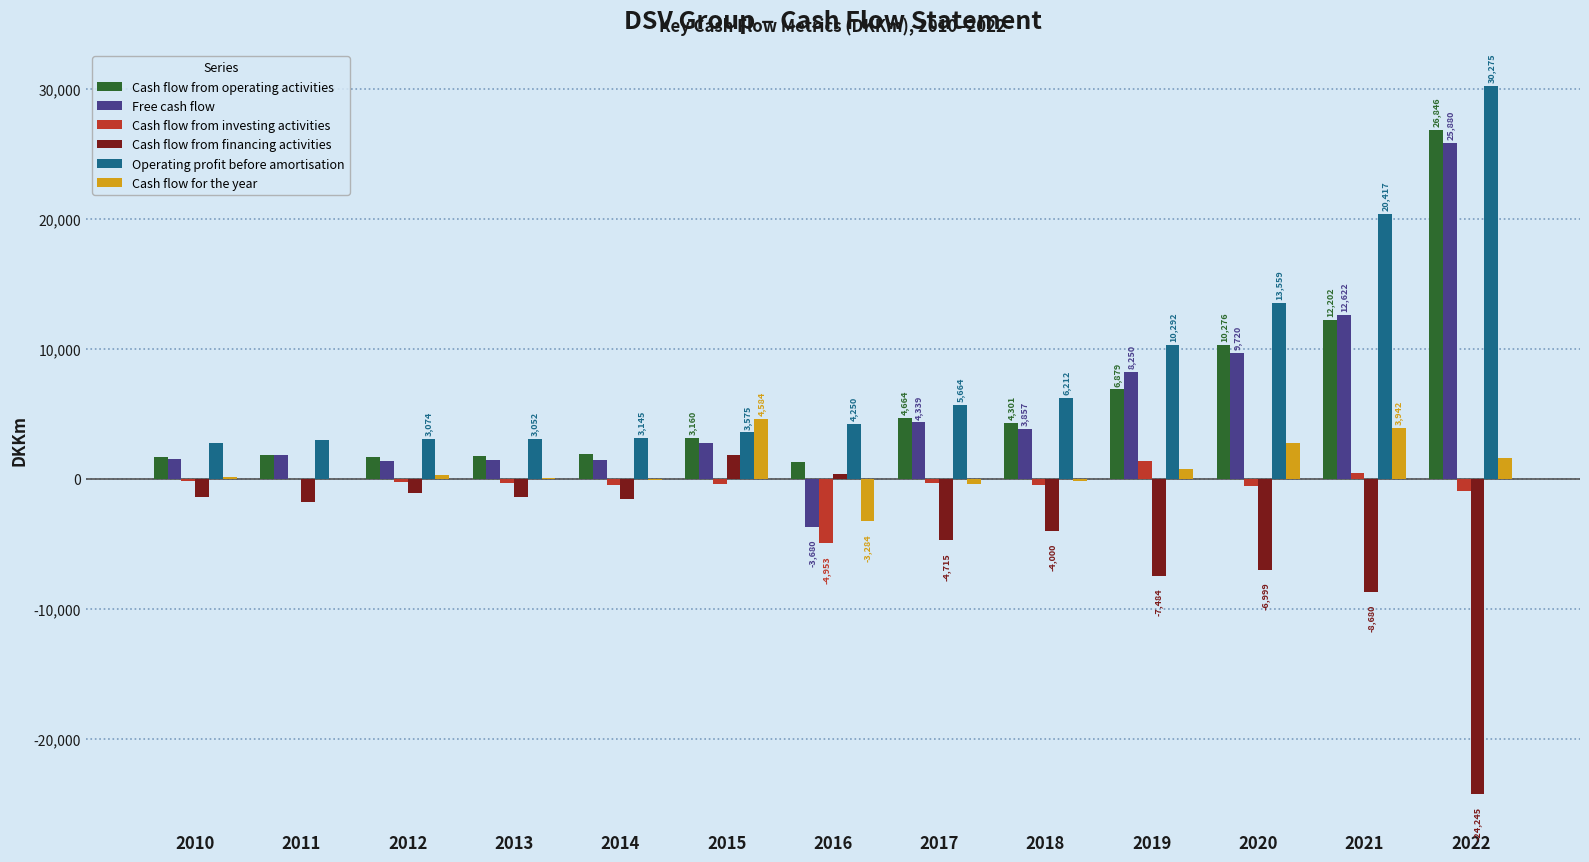

What is the maximum value for Operating profit before amortisation?

30275